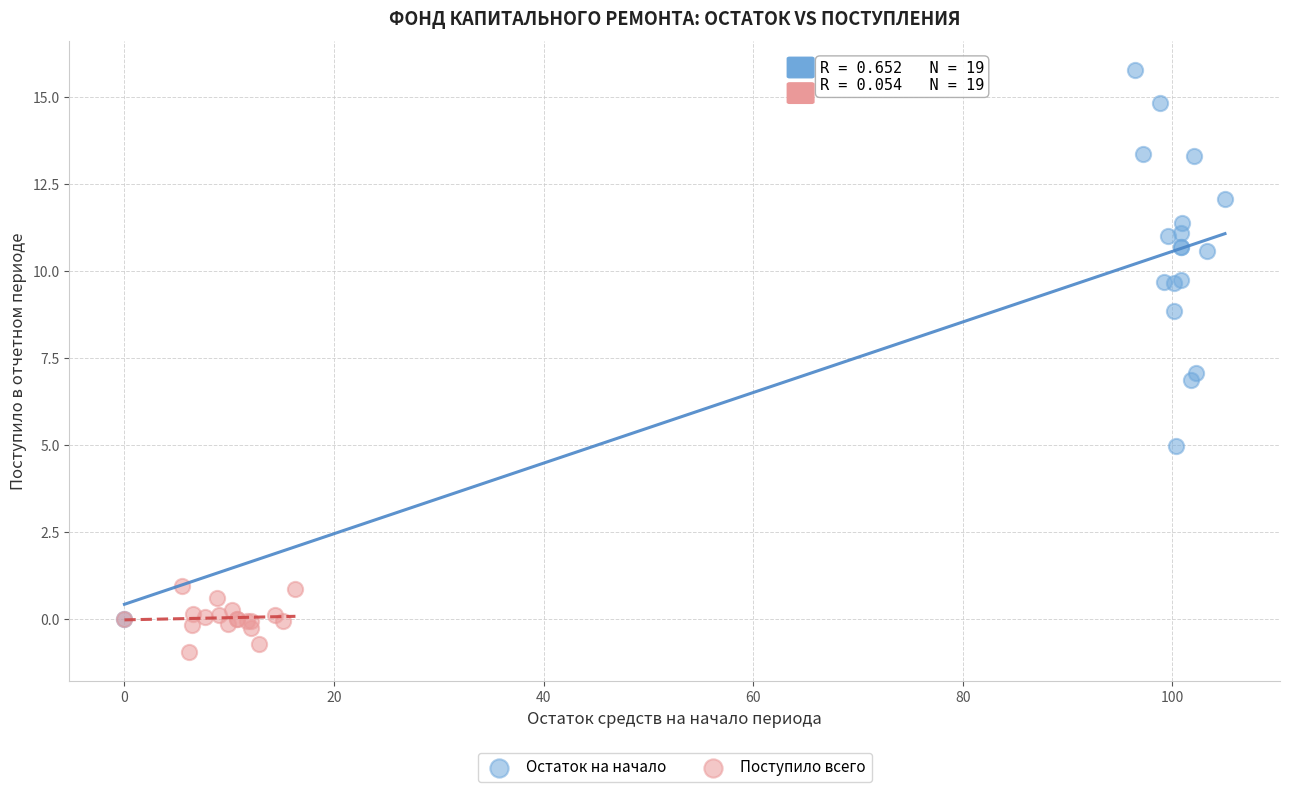

Which series has the widest spread of Y values?

Остаток на начало